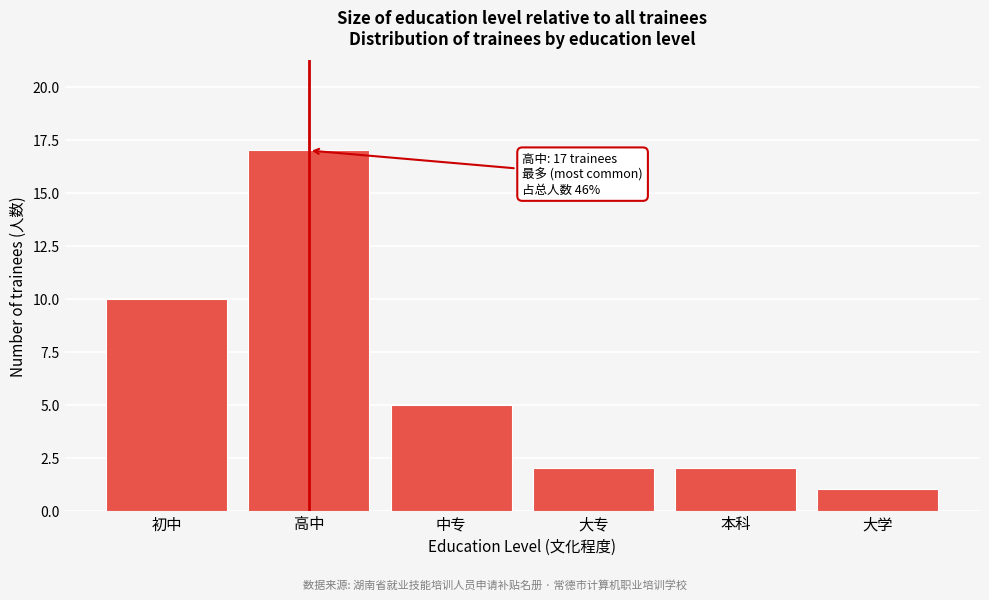

Reading left to right, list all the values displayed in this chart.

初中=10	高中=17	中专=5	大专=2	本科=2	大学=1